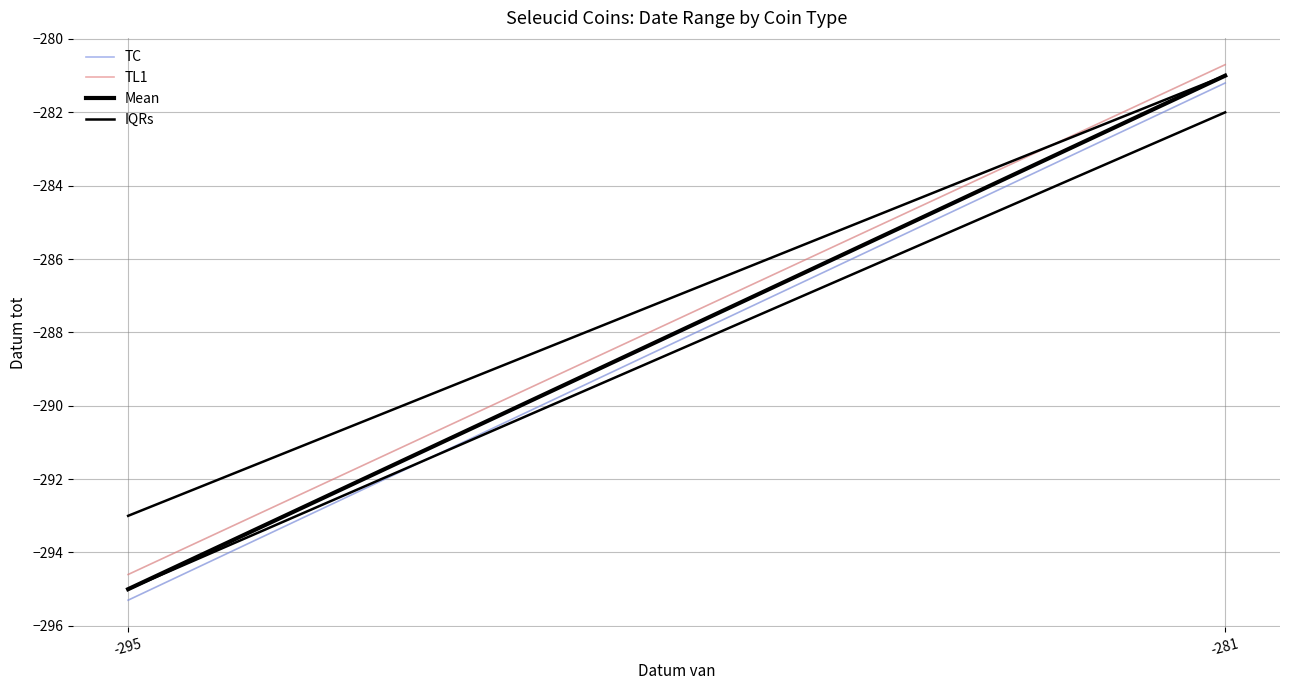

Reading right to left, list all the values displayed in this chart.

TC: -281=-281	-295=-295
TL1: -281=-281	-295=-295
Mean: -281=-281	-295=-295
IQRs: -281=-281	-295=-293